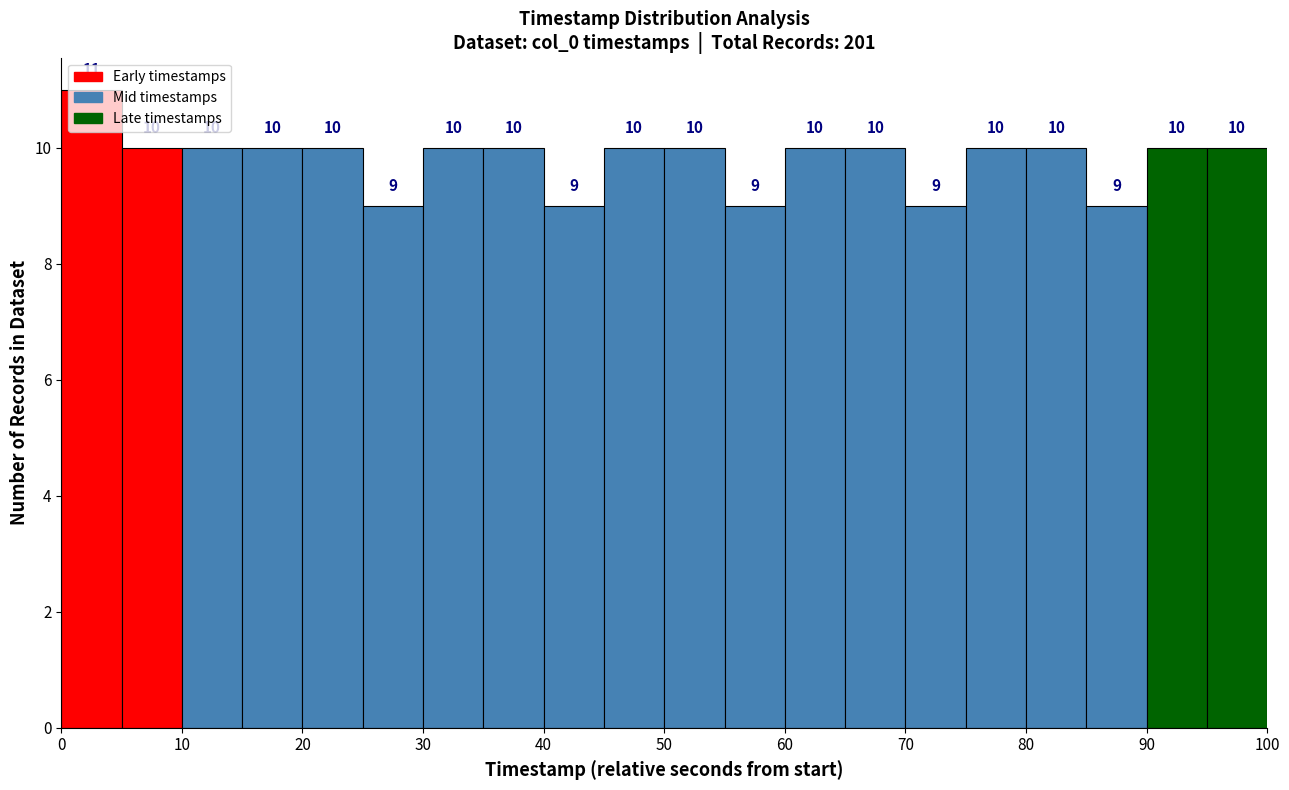

Reading left to right, list every bar in this chart as the range it spans on the x-axis followed by its height.

0 to 5: 11
5 to 10: 10
10 to 15: 10
15 to 20: 10
20 to 25: 10
25 to 30: 9
30 to 35: 10
35 to 40: 10
40 to 45: 9
45 to 50: 10
50 to 55: 10
55 to 60: 9
60 to 65: 10
65 to 70: 10
70 to 75: 9
75 to 80: 10
80 to 85: 10
85 to 90: 9
90 to 95: 10
95 to 100: 10